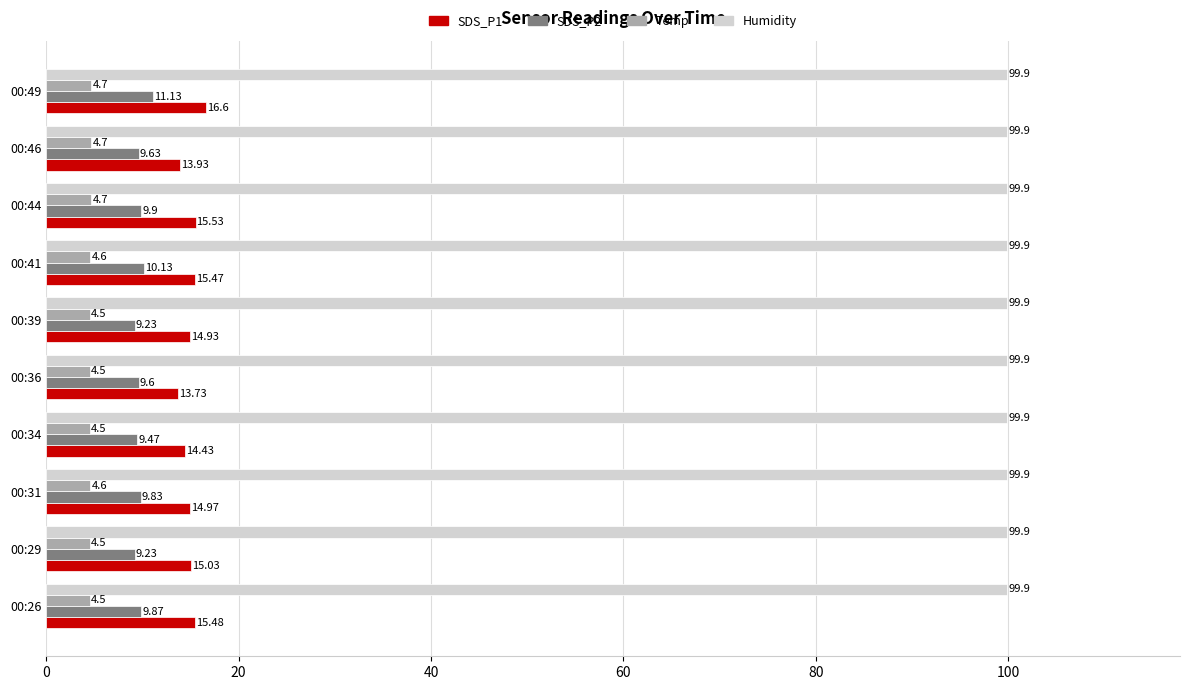

Which series has the largest range (max minus min)?

SDS_P1